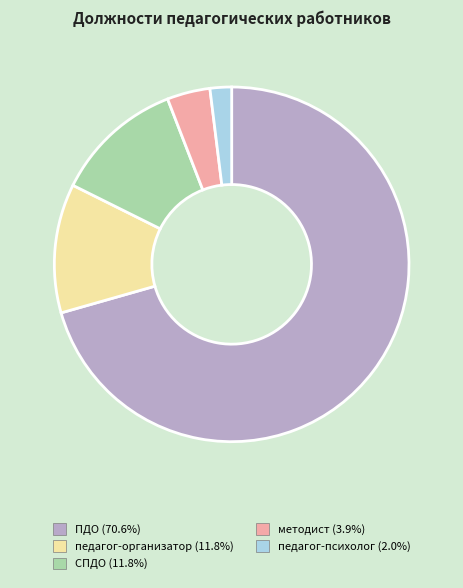

What is the ratio of the value at педагог-организатор to the value at СПДО?

1.0